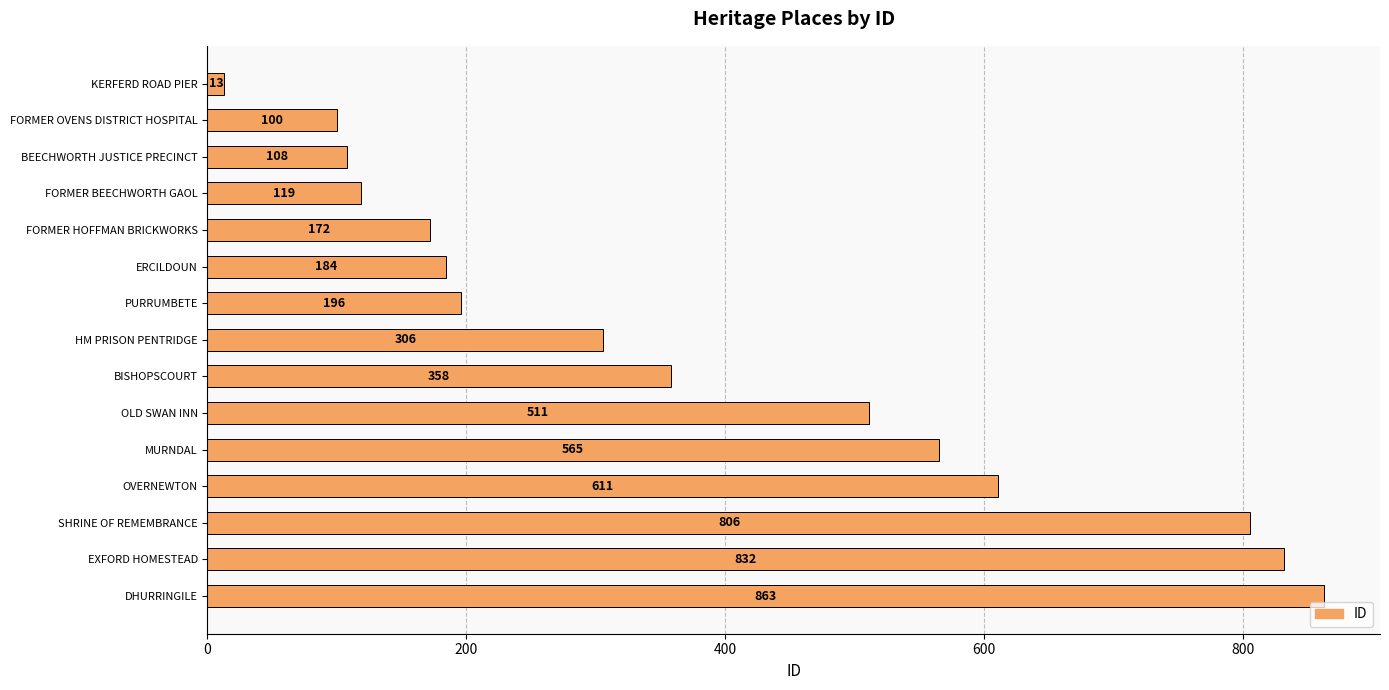

What position from the bottom is ERCILDOUN?

10